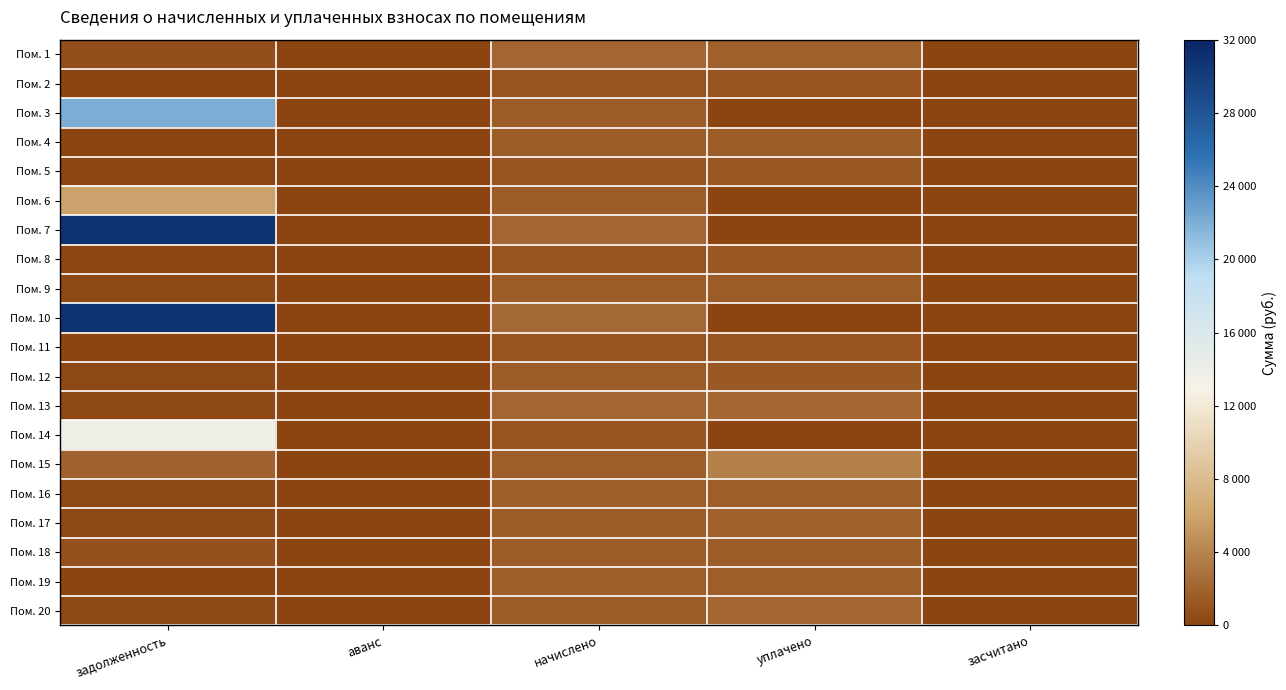

Reading right to left, list all the values displayed in this chart.

Пом. 1: засчитано=0.0	уплачено=1869.5	начислено=2243.5	аванс=0.0	задолженность=747.8
Пом. 2: засчитано=0.0	уплачено=1118.1	начислено=1118.1	аванс=0.0	задолженность=0.0
Пом. 3: засчитано=0.0	уплачено=0.0	начислено=1613.4	аванс=0.0	задолженность=22093.0
Пом. 4: засчитано=0.0	уплачено=1507.8	начислено=1507.8	аванс=0.0	задолженность=0.0
Пом. 5: засчитано=0.0	уплачено=1246.5	начислено=1107.2	аванс=0.0	задолженность=182.1
Пом. 6: засчитано=0.0	уплачено=0.0	начислено=1617.1	аванс=0.0	задолженность=5994.6
Пом. 7: засчитано=0.0	уплачено=0.0	начислено=2247.1	аванс=0.0	задолженность=30770.8
Пом. 8: засчитано=0.0	уплачено=1286.8	начислено=1103.5	аванс=0.0	задолженность=183.9
Пом. 9: засчитано=0.0	уплачено=1620.0	начислено=1620.7	аванс=0.0	задолженность=274.3
Пом. 10: засчитано=0.0	уплачено=0.0	начислено=2254.4	аванс=0.0	задолженность=30870.3
Пом. 11: засчитано=0.0	уплачено=1107.2	начислено=1107.2	аванс=0.0	задолженность=0.0
Пом. 12: засчитано=0.0	уплачено=1350.6	начислено=1620.7	аванс=0.0	задолженность=270.1
Пом. 13: засчитано=0.0	уплачено=2243.5	начислено=2243.5	аванс=0.0	задолженность=373.9
Пом. 14: засчитано=0.0	уплачено=0.0	начислено=1121.8	аванс=0.0	задолженность=13778.2
Пом. 15: засчитано=0.0	уплачено=3794.7	начислено=1628.0	аванс=0.0	задолженность=1954.2
Пом. 16: засчитано=0.0	уплачено=1733.6	начислено=1733.6	аванс=0.0	задолженность=288.9
Пом. 17: засчитано=0.0	уплачено=1869.6	начислено=1602.5	аванс=0.0	задолженность=267.1
Пом. 18: засчитано=0.0	уплачено=1615.8	начислено=1609.7	аванс=0.0	задолженность=807.2
Пом. 19: засчитано=0.0	уплачено=1737.2	начислено=1737.2	аванс=0.0	задолженность=0.0
Пом. 20: засчитано=0.0	уплачено=2149.4	начислено=1613.4	аванс=0.0	задолженность=268.9